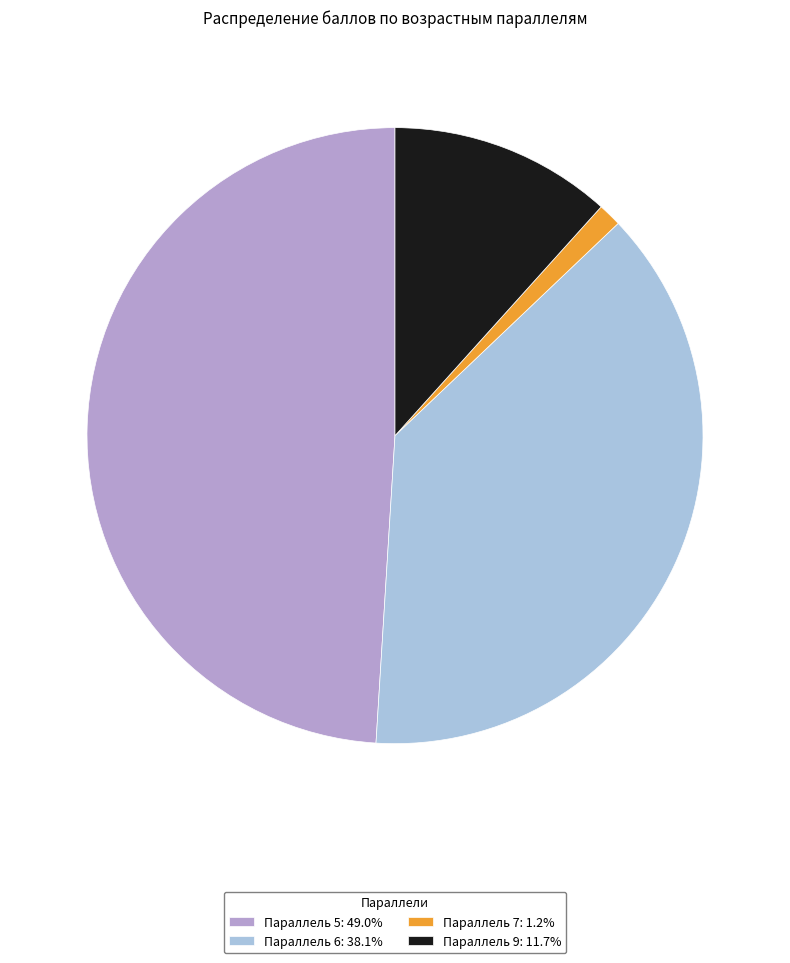

Does any single category account for the majority?

No